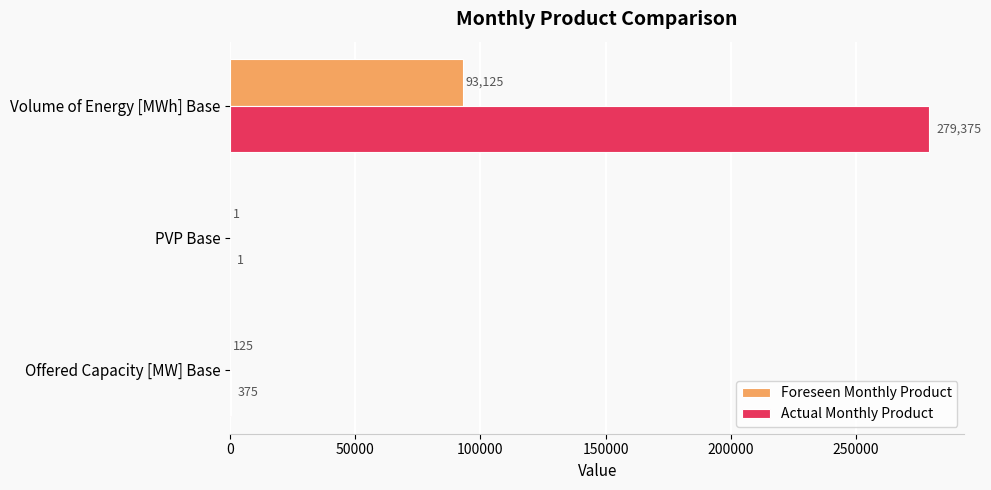

What is the sum of all Foreseen Monthly Product values?

93251